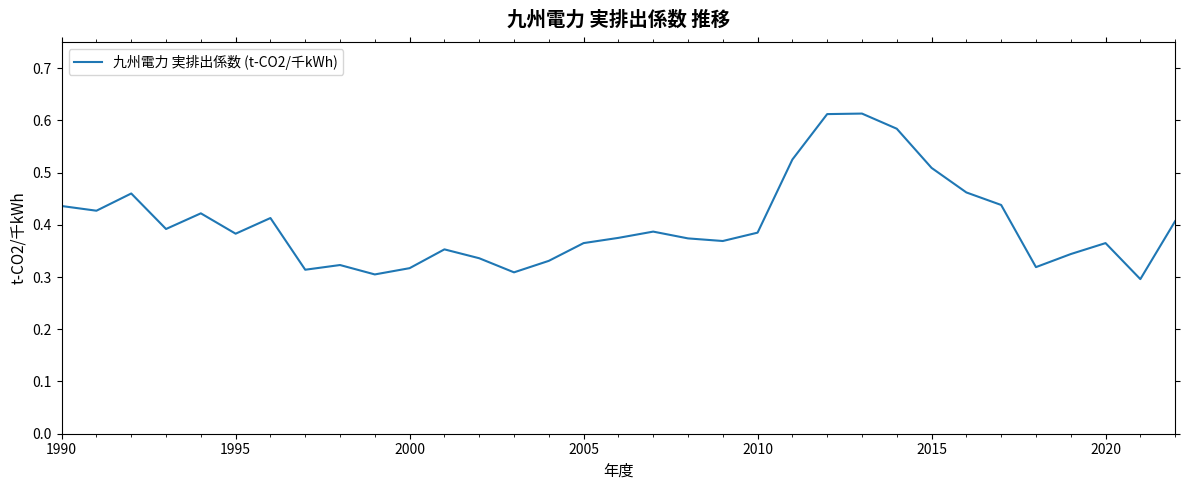

How many lines are shown in the chart?

1